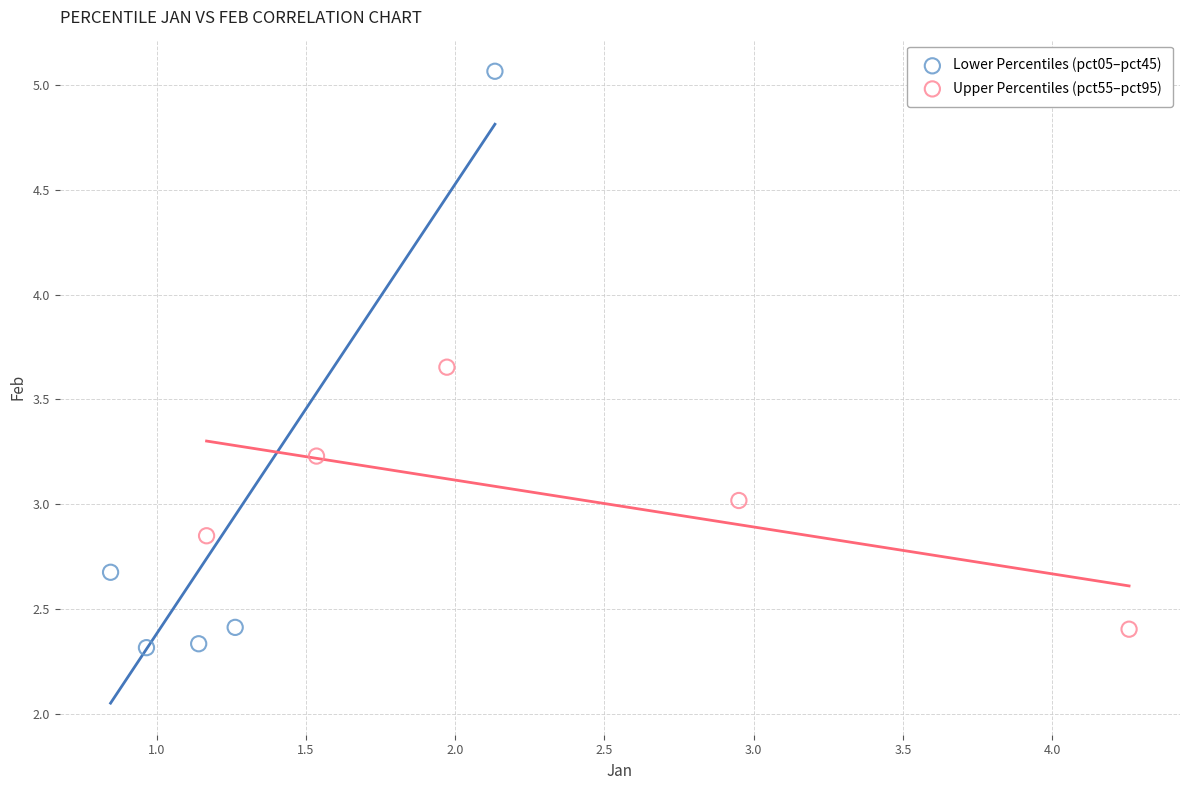

Which series contains the highest Y value?

Lower Percentiles (pct05–pct45)